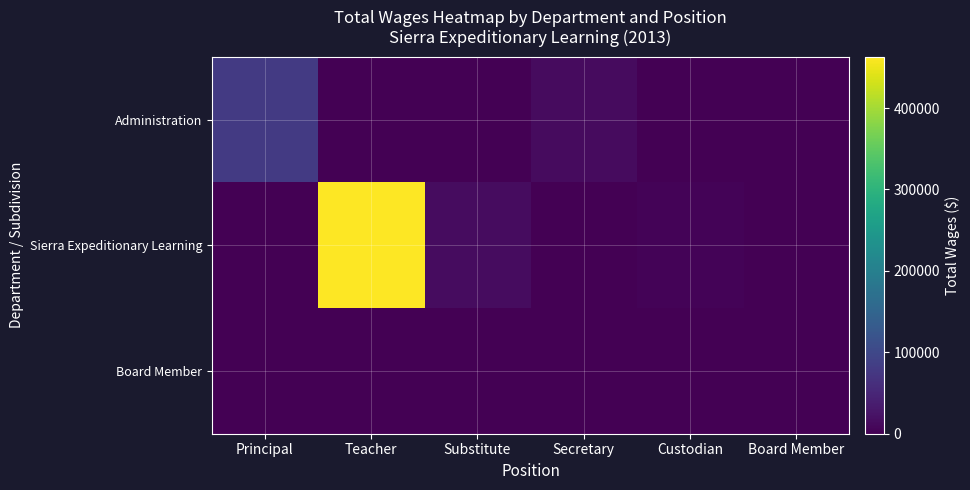

Which series changed the most between Principal and Board Member?

Administration